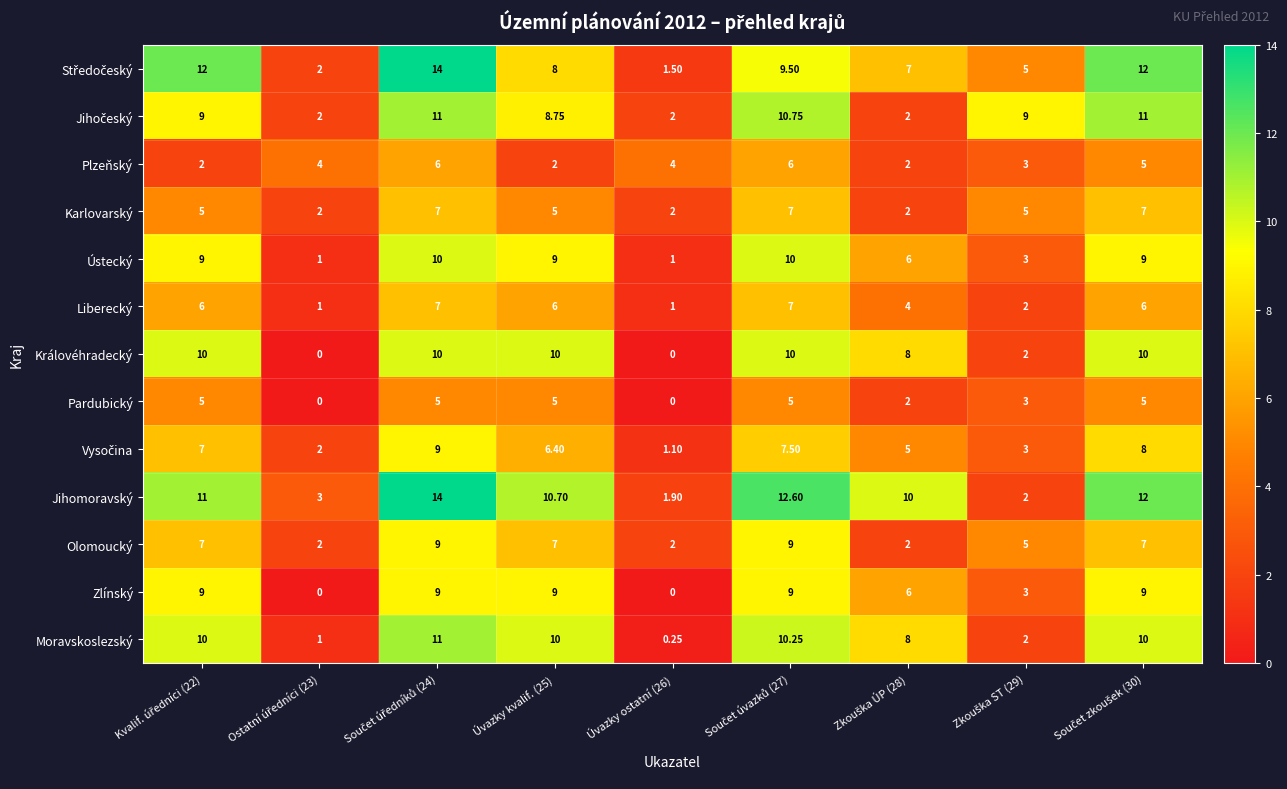

Which series has the largest total across all categories?

Jihomoravský